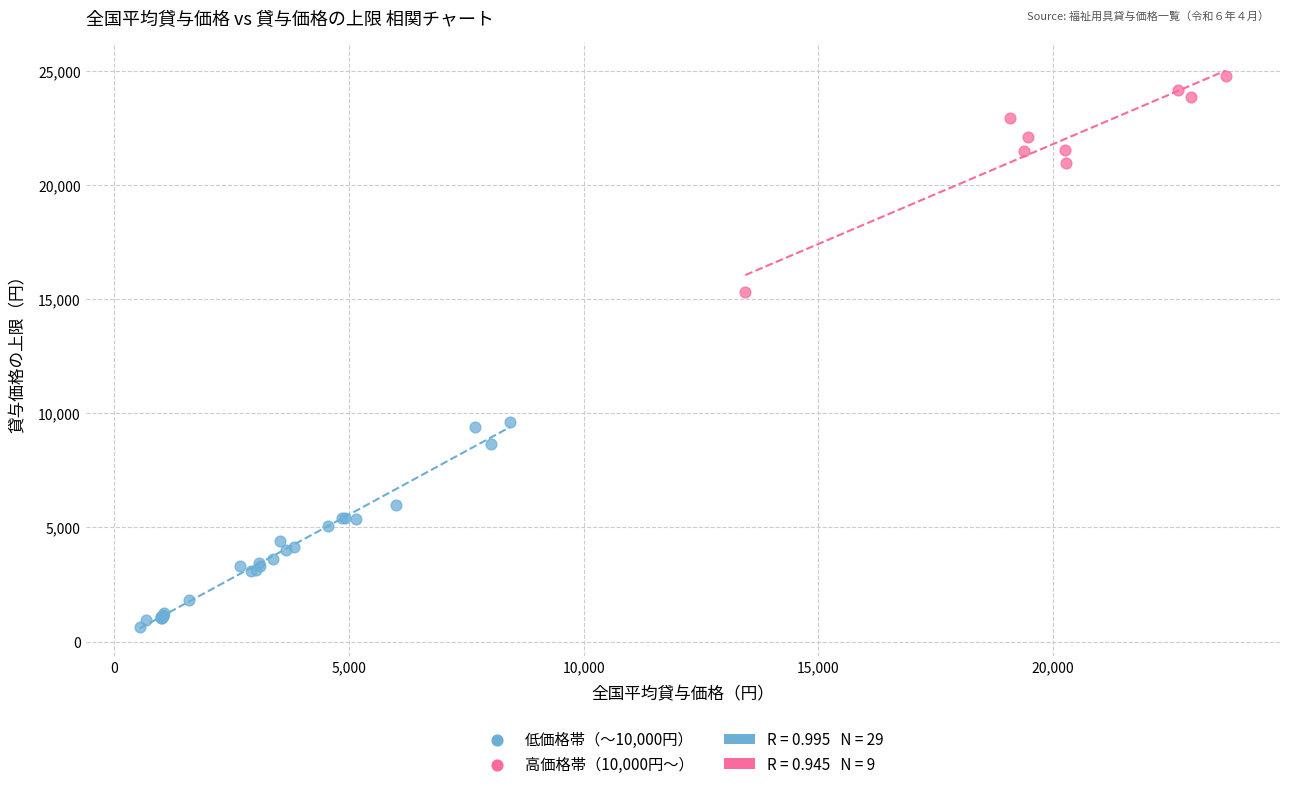

Which series reaches the minimum Y coordinate?

低価格帯（〜10,000円）